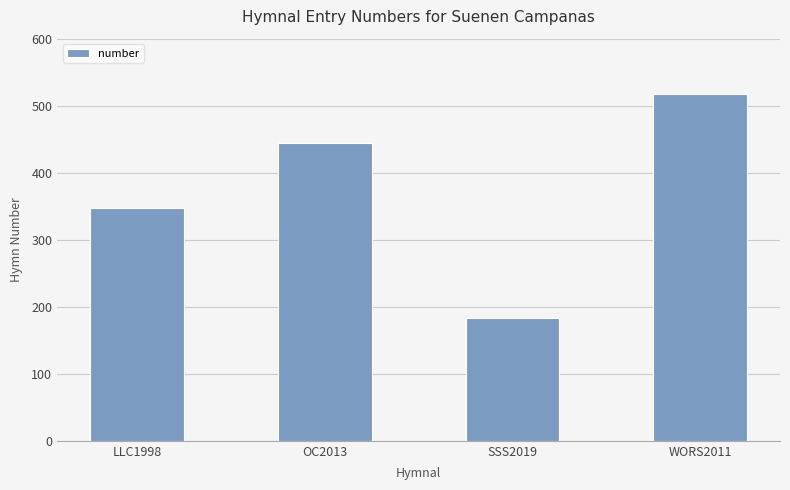

True or false: the data shows 615 at OC2013.

False